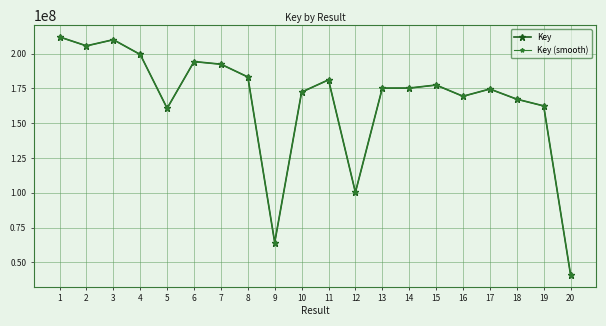

True or false: Key and Key (smooth) intersect in this chart.

False